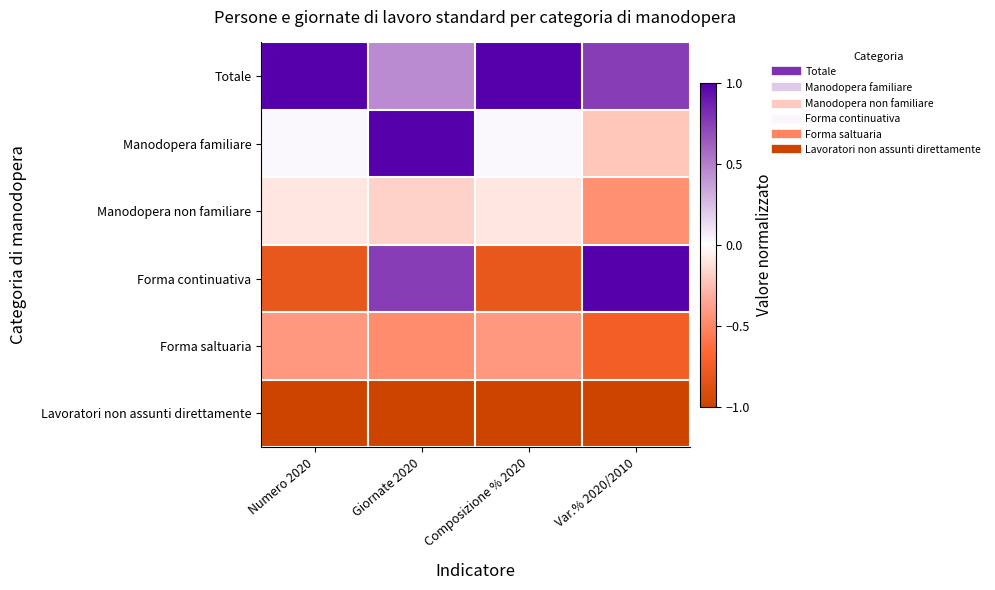

What is the difference between the highest and lowest values at Composizione % 2020?

2.0